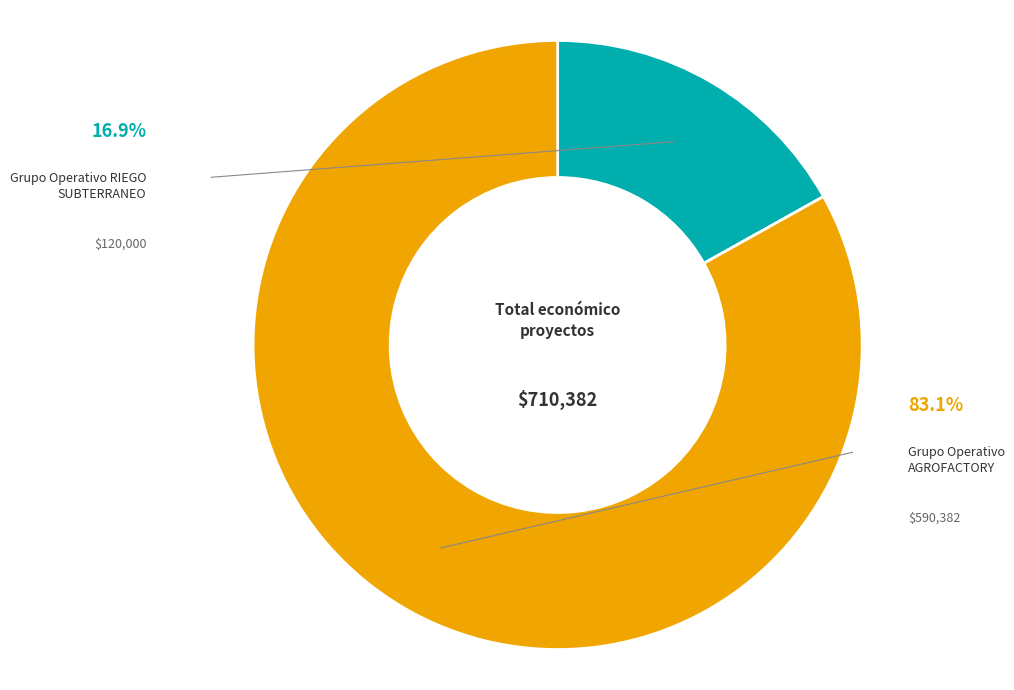

To the nearest percent, what is the difference between the largest and smallest slice percentages?

66%